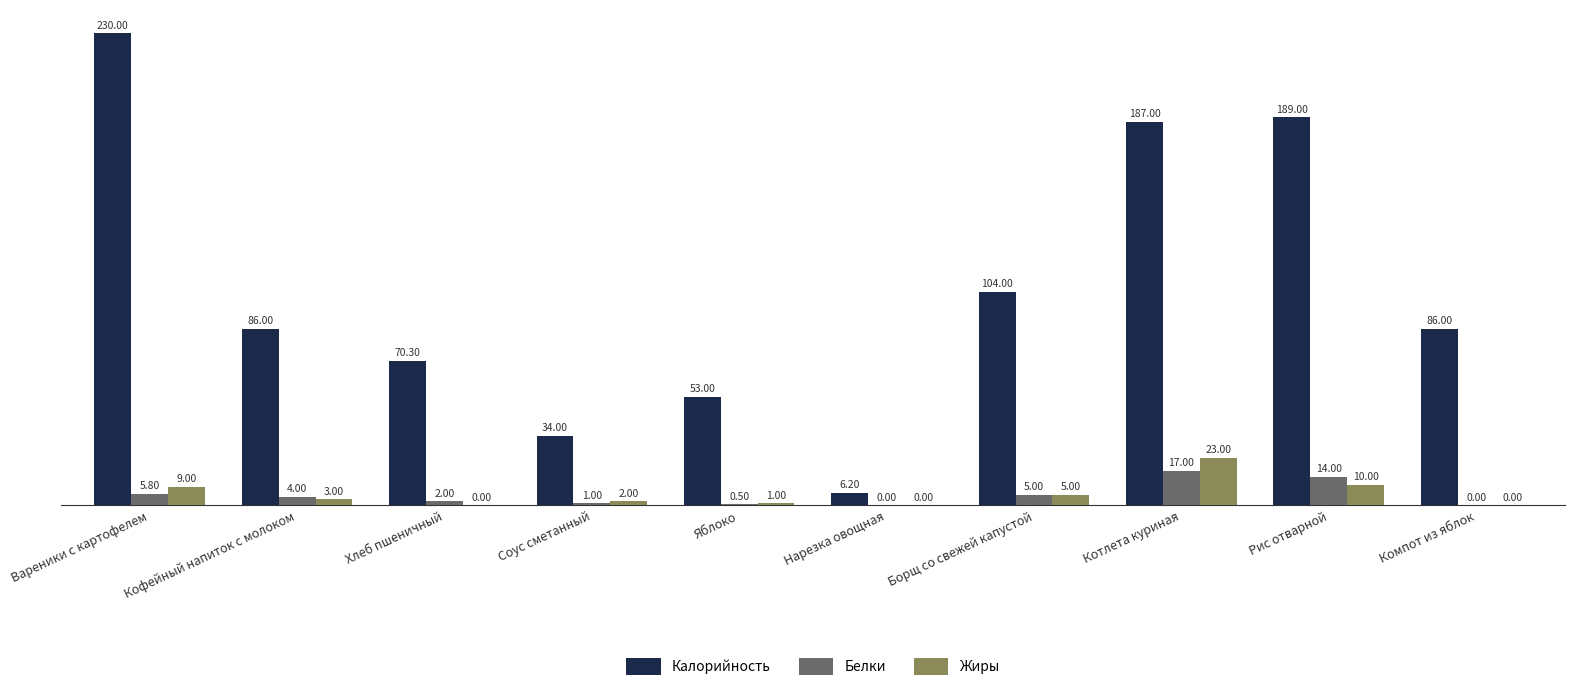

What is the total value across all series at Яблоко?

54.5